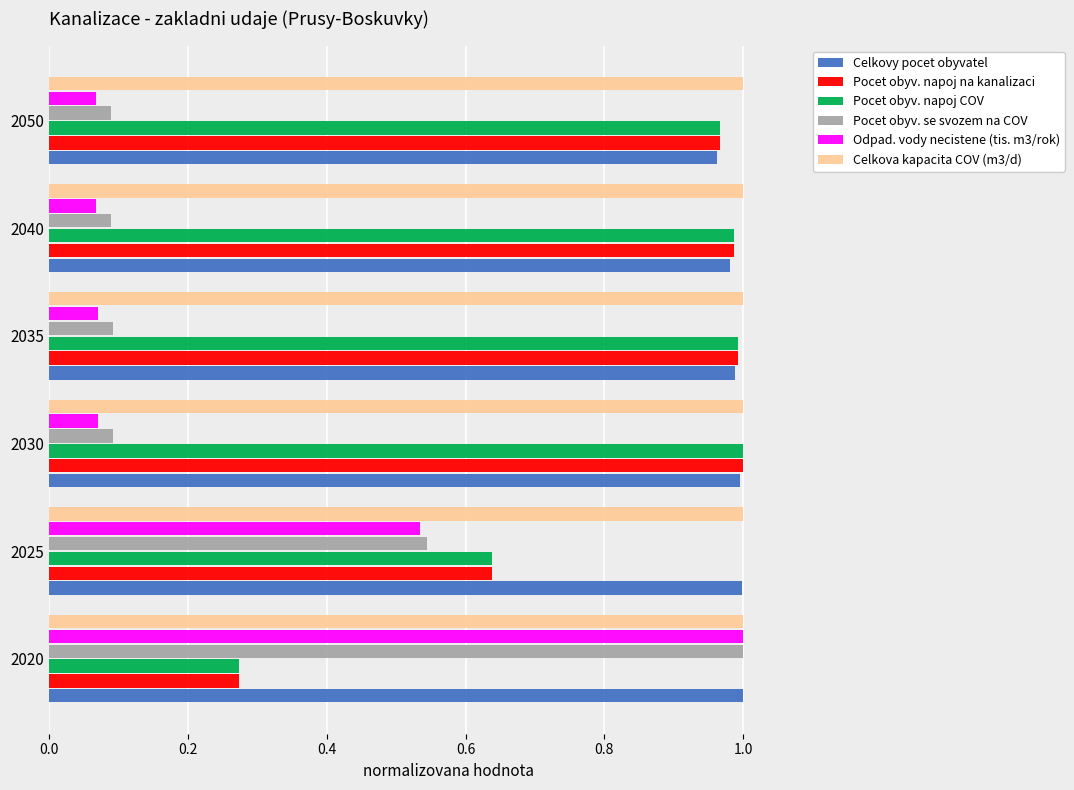

What are all the series names shown in the legend?

Celkovy pocet obyvatel, Pocet obyv. napoj na kanalizaci, Pocet obyv. napoj COV, Pocet obyv. se svozem na COV, Odpad. vody necistene (tis. m3/rok), Celkova kapacita COV (m3/d)